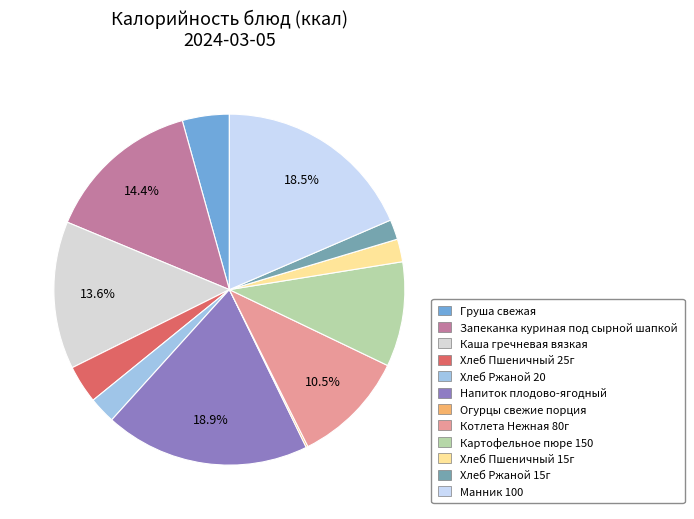

To the nearest percent, what portion does Запеканка куриная под сырной шапкой represent?

14%